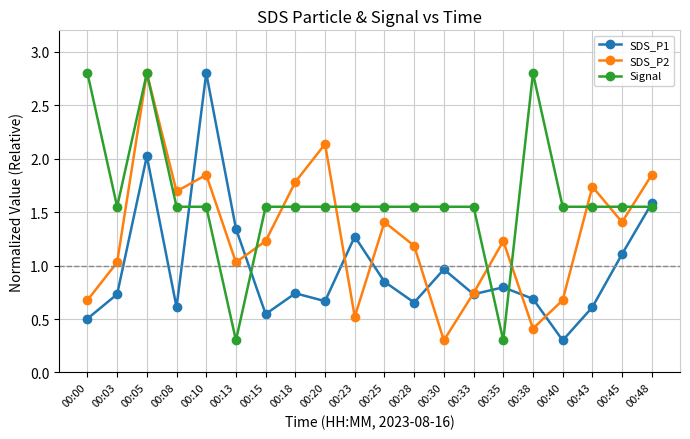

The value of SDS_P1 at 00:05 is 3.6. True or false?

False